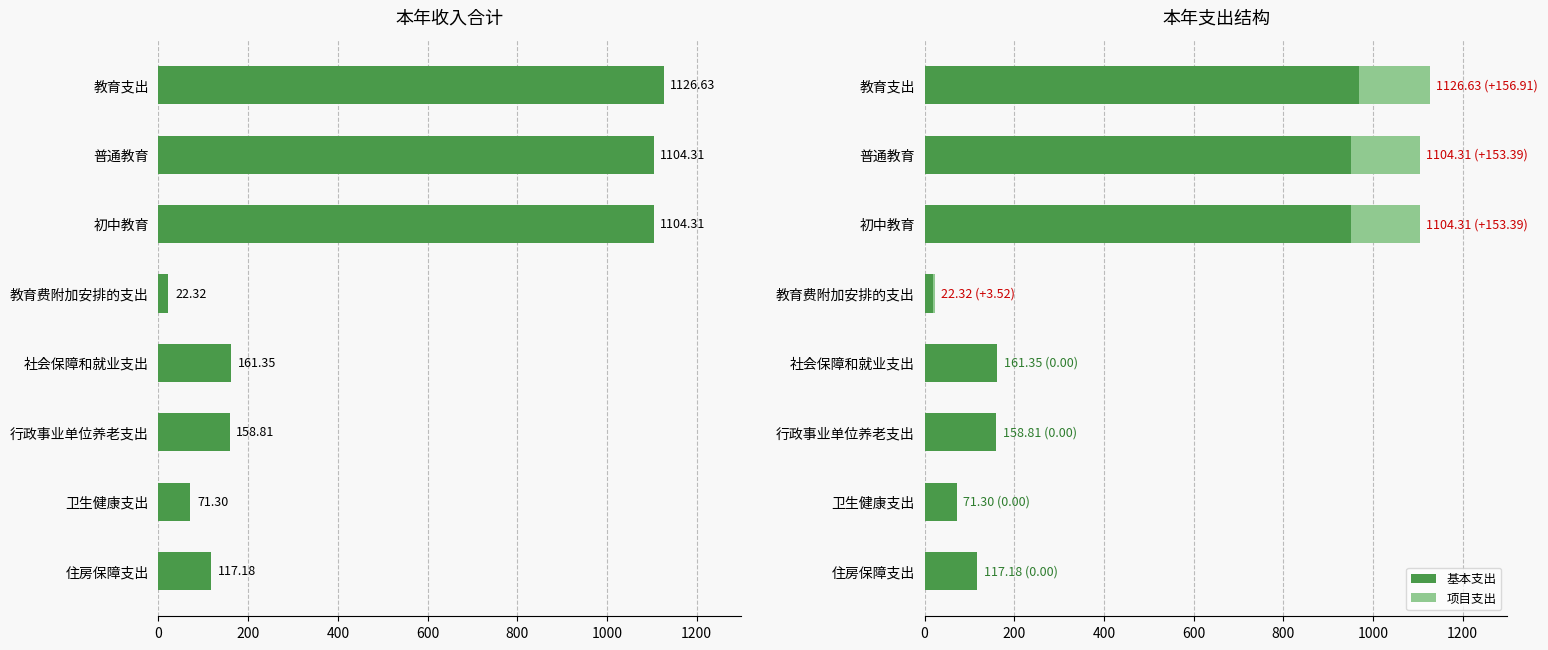

What is the greatest value displayed?

1126.6